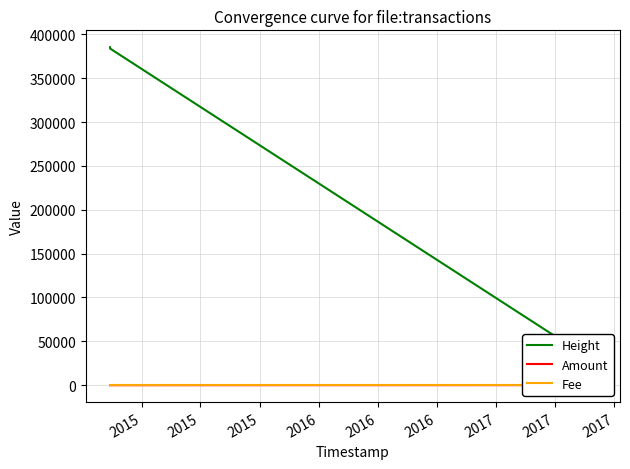

What is the total value across all series at 2015?

385228